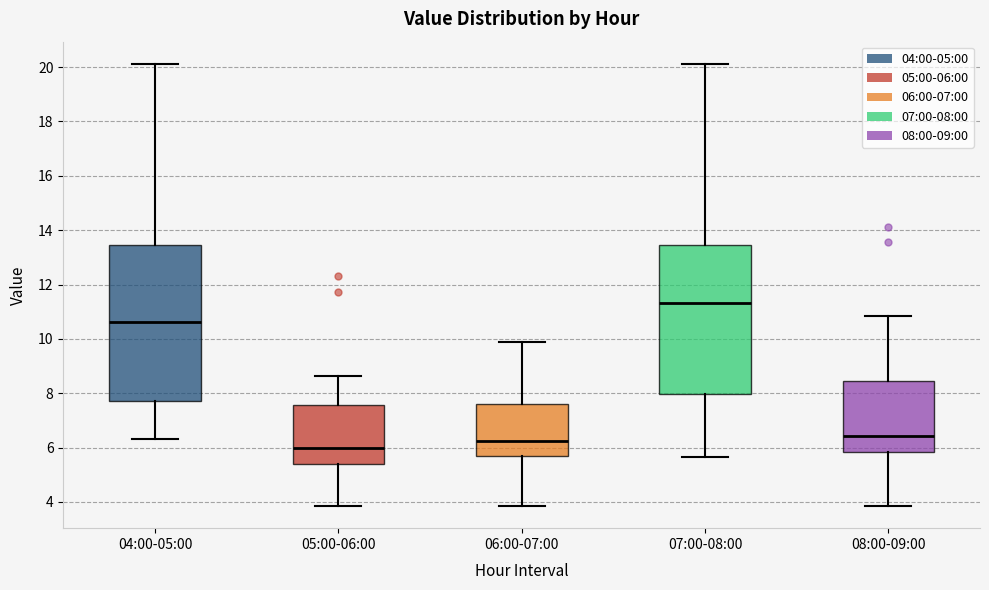

Which box's median line is the lowest?

05:00-06:00